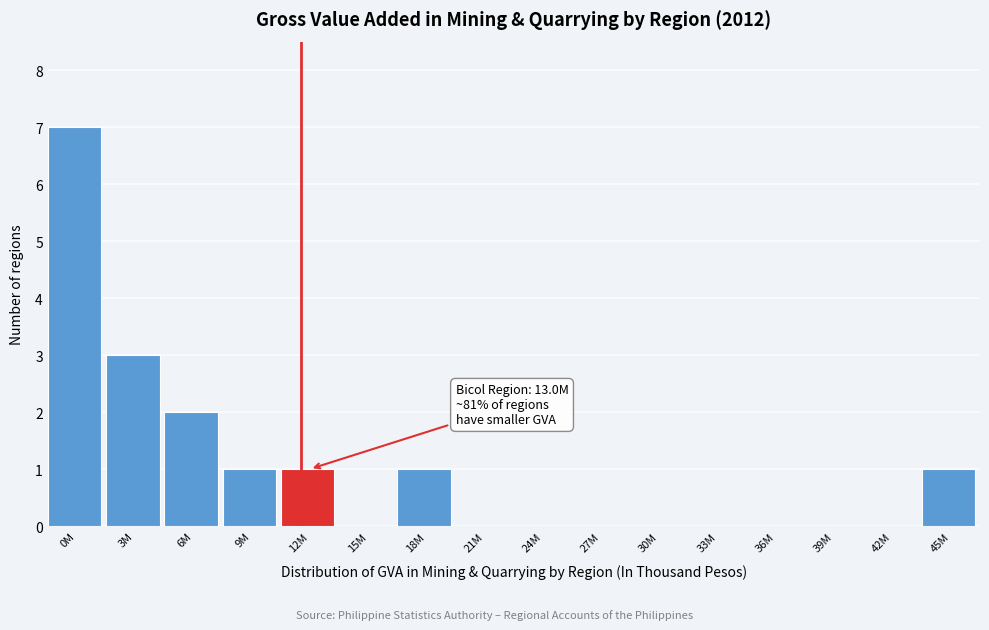

Reading left to right, what are all the values shown in this chart?

0M=7	3M=3	6M=2	9M=1	12M=1	15M=0	18M=1	21M=0	24M=0	27M=0	30M=0	33M=0	36M=0	39M=0	42M=0	45M=1